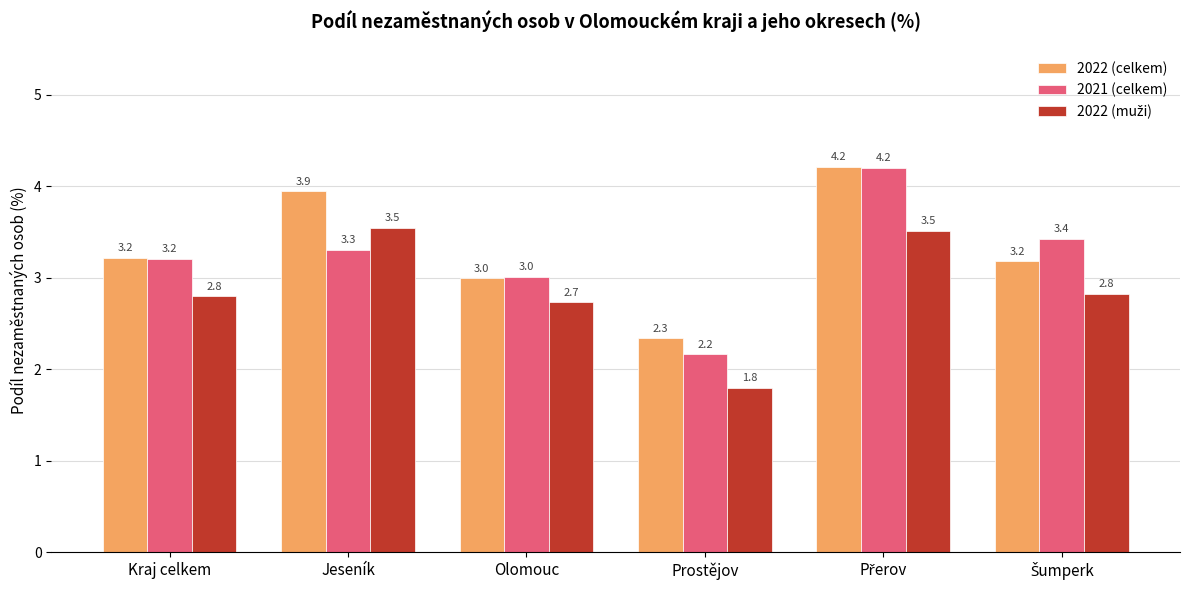

True or false: 2022 (celkem) has a value of 3.0 at Olomouc.

True